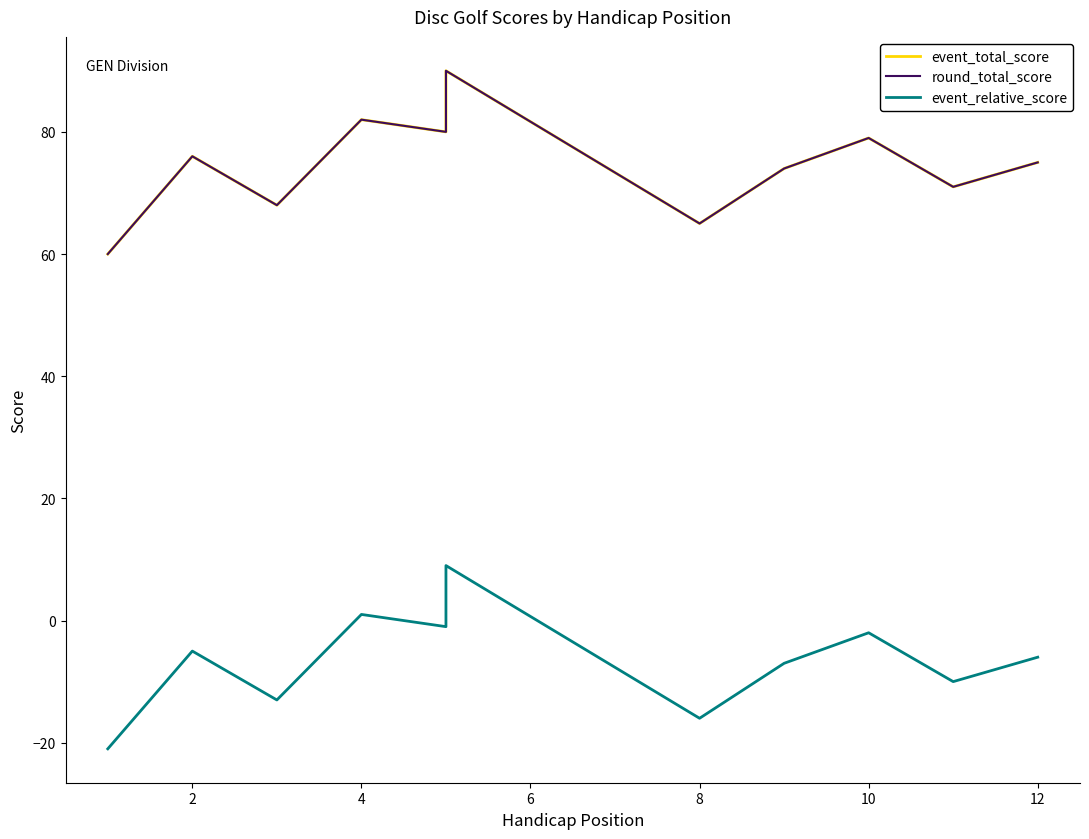

How many lines are shown in the chart?

3